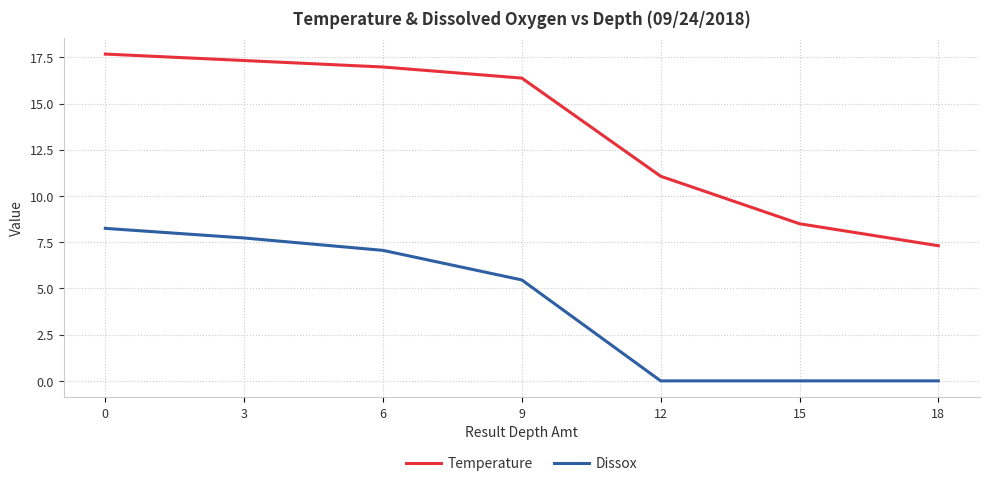

Which series has the largest range (max minus min)?

Temperature